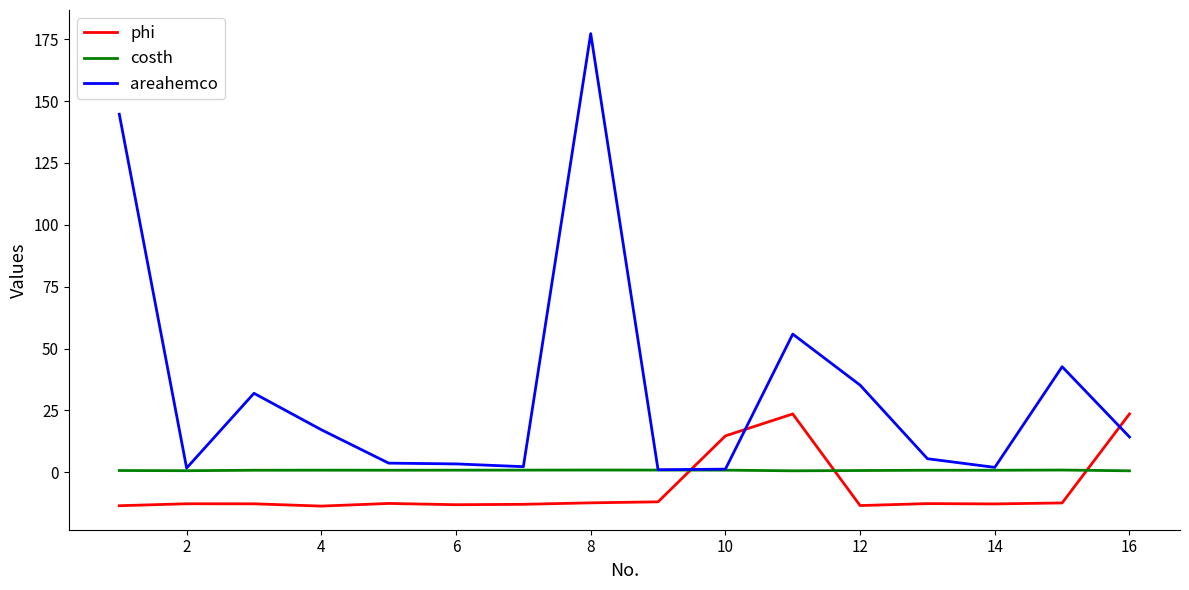

What is the highest value of the areahemco series?

177.3